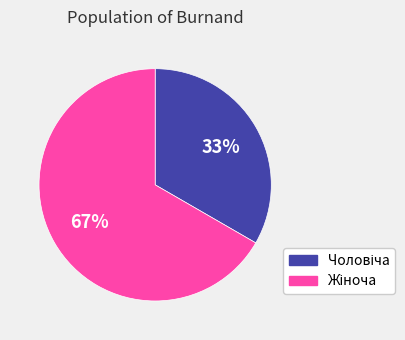

To the nearest percent, what is the difference between the Чоловіча and Жіноча slice percentages?

33%